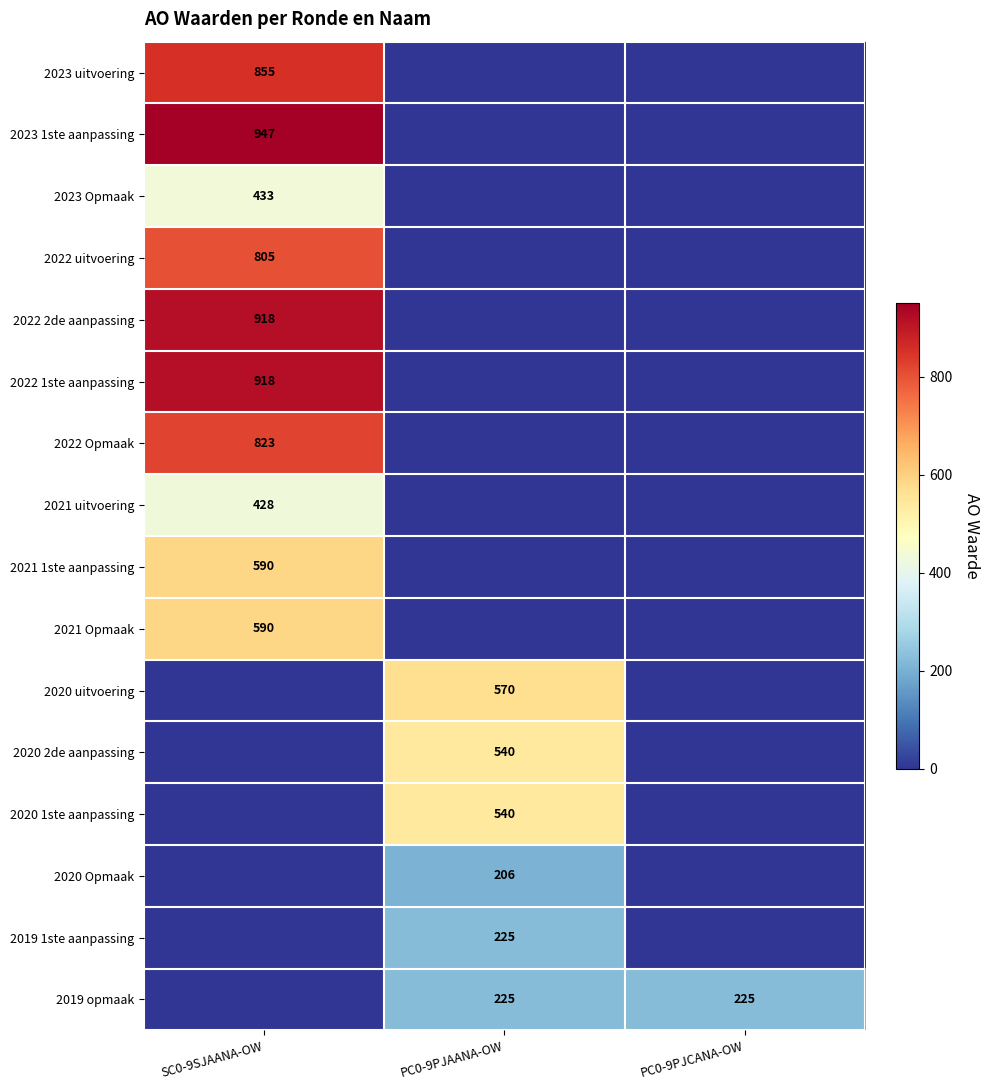

What is the total value across all series at PC0-9PJAANA-OW?

2306